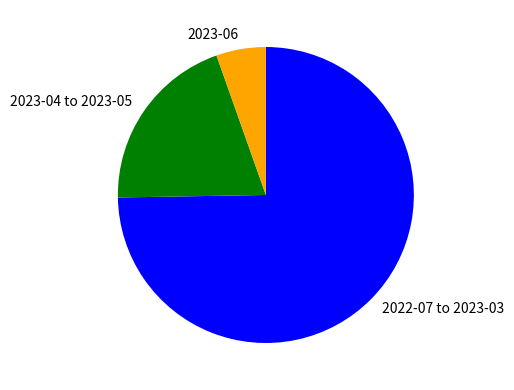

Rank the categories by value from highest to lowest.

2022-07 to 2023-03, 2023-04 to 2023-05, 2023-06